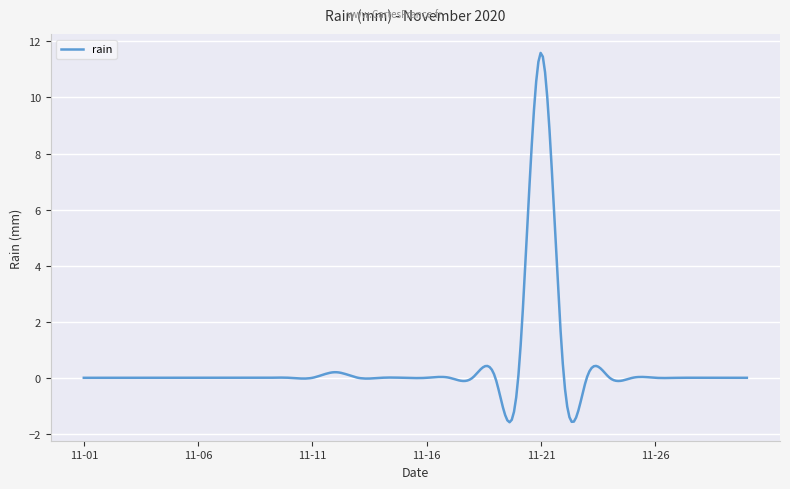

Count the number of data series in this chart.

1